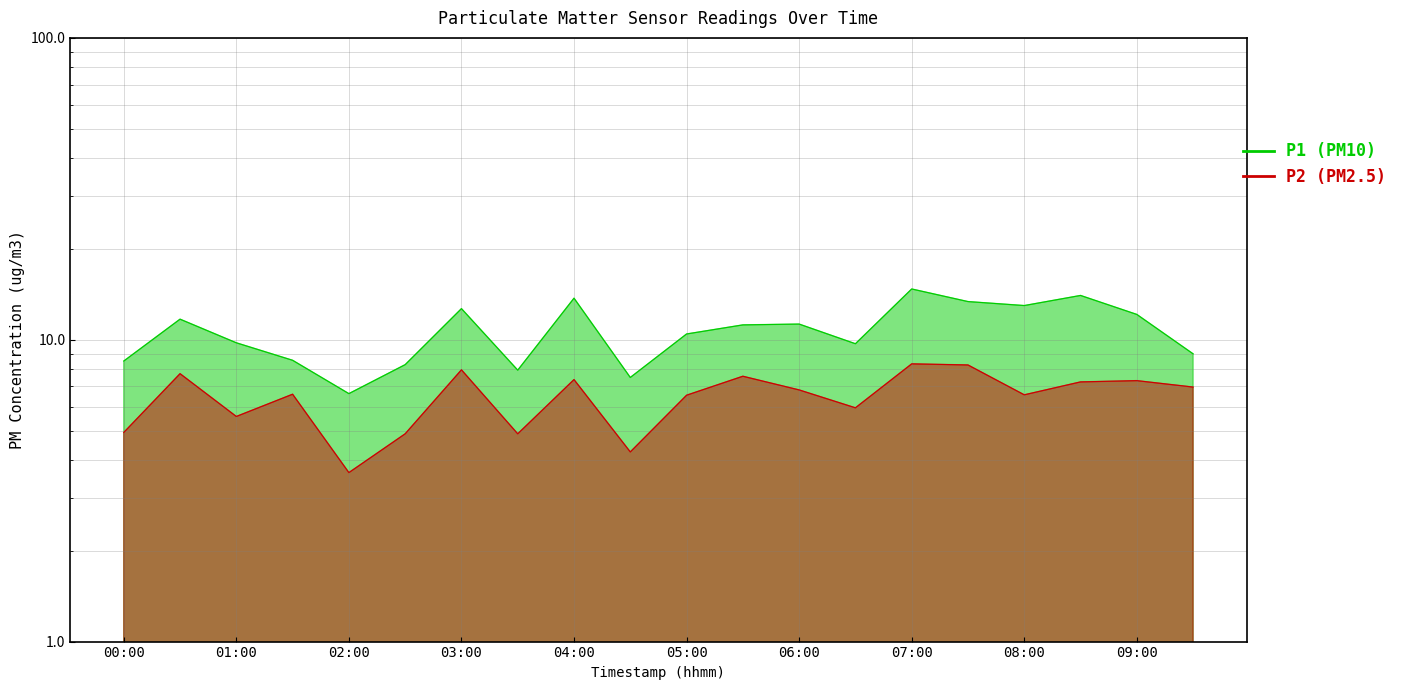

What is the label of the 18th point from the left?

08:30